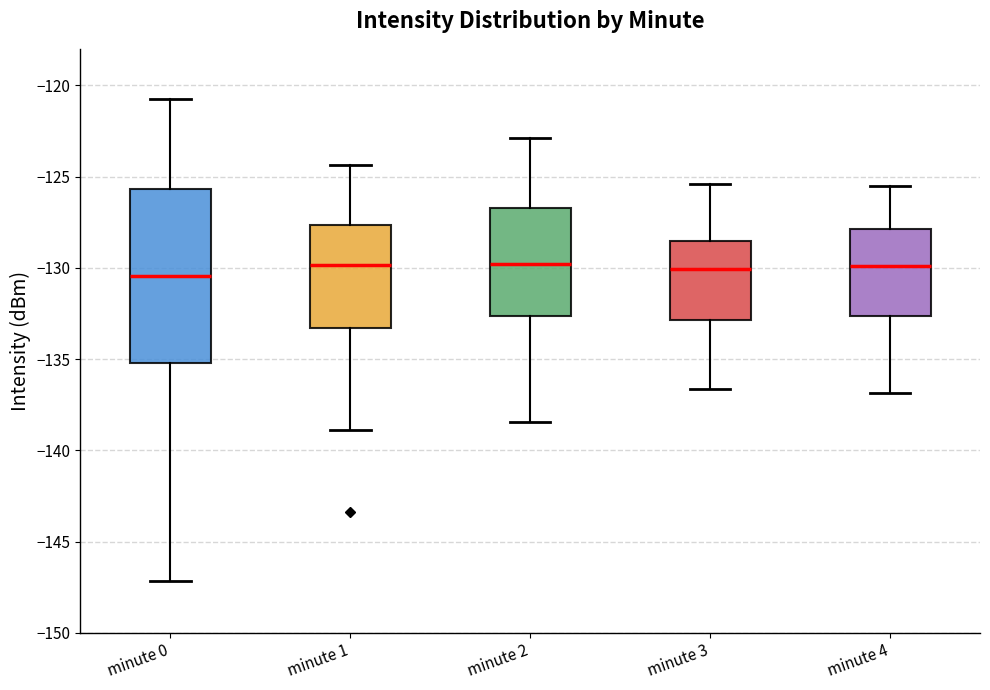

Reading left to right, transcribe this box plot: for each box, give where its median line is, the range the box spans, and where its two whiskers end, as read against the y-axis. The values are not printed on the chart, so give them approximately, as read against the axis.

minute 0: median -130.5, box -135.0 to -125.5, whiskers -147.0 to -120.5
minute 1: median -130.0, box -133.5 to -127.5, whiskers -139.0 to -124.5
minute 2: median -130.0, box -132.5 to -126.5, whiskers -138.5 to -123.0
minute 3: median -130.0, box -133.0 to -128.5, whiskers -136.5 to -125.5
minute 4: median -130.0, box -132.5 to -128.0, whiskers -137.0 to -125.5